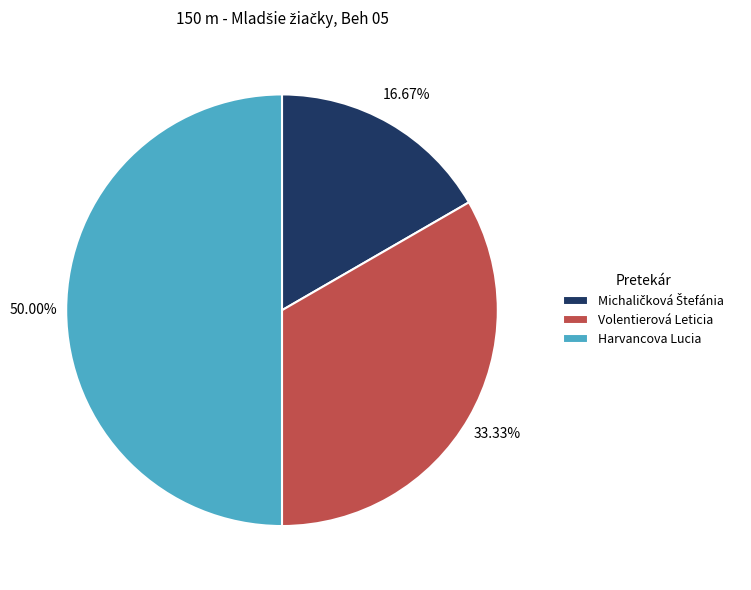

Is it true that Harvancova Lucia is 50% of the pie?

True